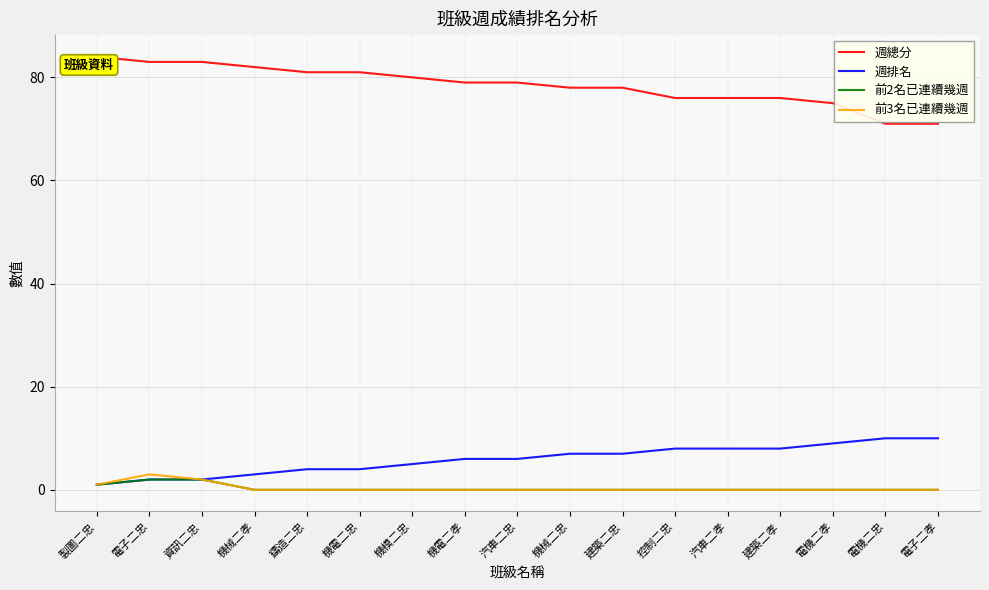

Reading left to right, extract all data points from this chart.

週總分: 製圖二忠=84	電子二忠=83	資訊二忠=83	機械二孝=82	鑄造二忠=81	機電二忠=81	機模二忠=80	機電二孝=79	汽車二忠=79	機械二忠=78	建築二忠=78	控制二忠=76	汽車二孝=76	建築二孝=76	電機二孝=75	電機二忠=71	電子二孝=71
週排名: 製圖二忠=1	電子二忠=2	資訊二忠=2	機械二孝=3	鑄造二忠=4	機電二忠=4	機模二忠=5	機電二孝=6	汽車二忠=6	機械二忠=7	建築二忠=7	控制二忠=8	汽車二孝=8	建築二孝=8	電機二孝=9	電機二忠=10	電子二孝=10
前2名已連續幾週: 製圖二忠=1	電子二忠=2	資訊二忠=2	機械二孝=0	鑄造二忠=0	機電二忠=0	機模二忠=0	機電二孝=0	汽車二忠=0	機械二忠=0	建築二忠=0	控制二忠=0	汽車二孝=0	建築二孝=0	電機二孝=0	電機二忠=0	電子二孝=0
前3名已連續幾週: 製圖二忠=1	電子二忠=3	資訊二忠=2	機械二孝=0	鑄造二忠=0	機電二忠=0	機模二忠=0	機電二孝=0	汽車二忠=0	機械二忠=0	建築二忠=0	控制二忠=0	汽車二孝=0	建築二孝=0	電機二孝=0	電機二忠=0	電子二孝=0